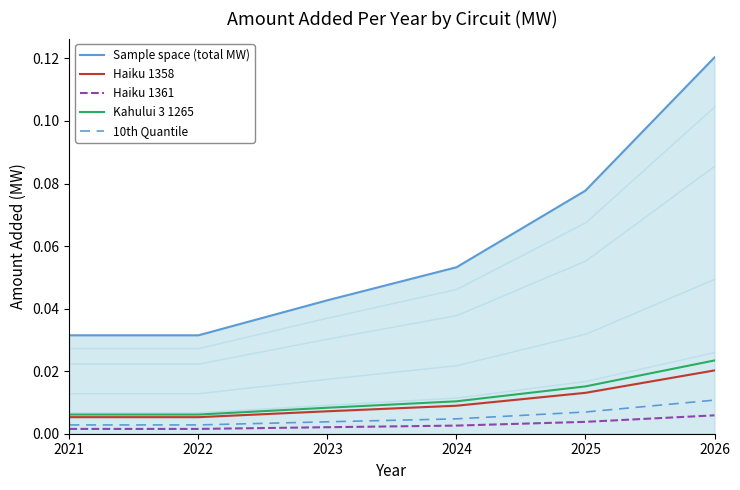

Which category has the lowest value in the Sample space (total MW) series?

2021